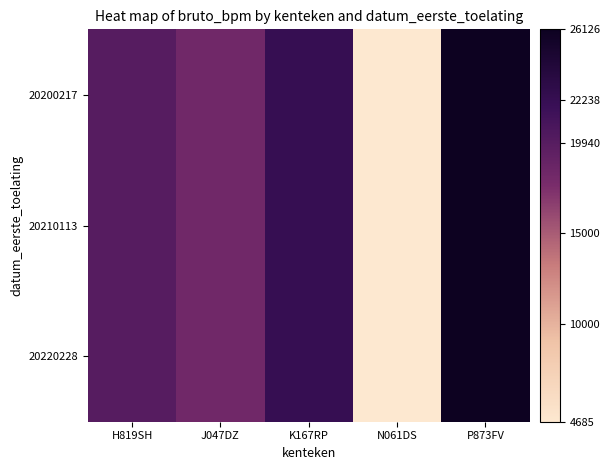

What is the total value across all series at K167RP?

66714